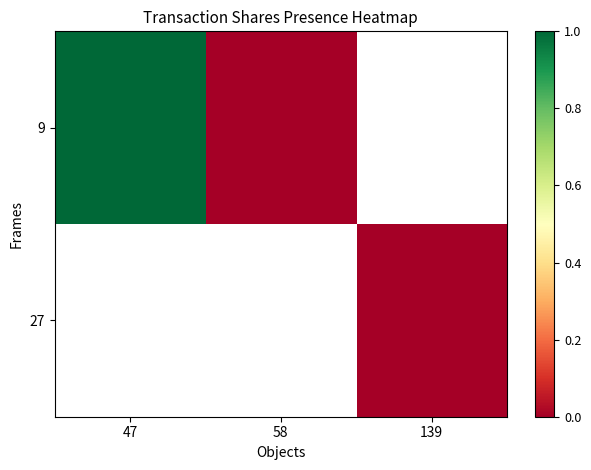

Count the number of categories in the chart.

3